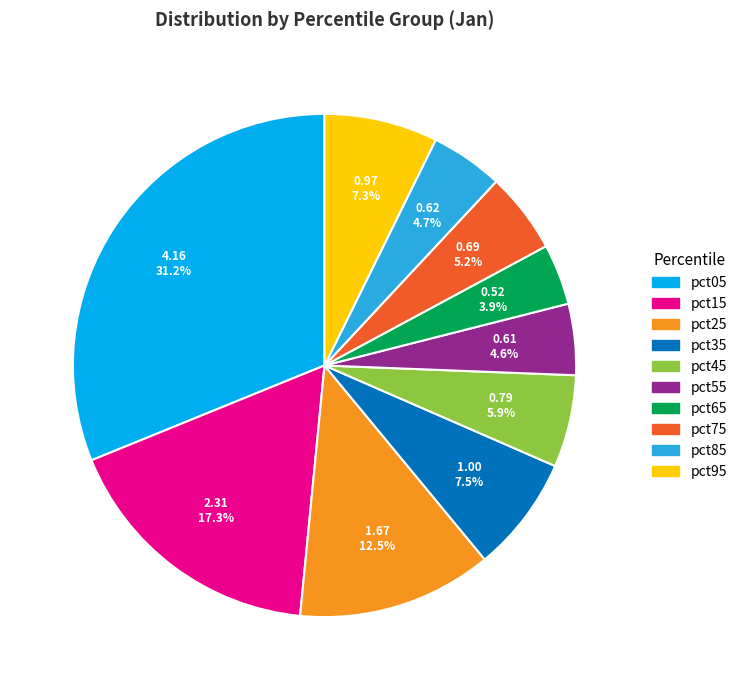

What percentage is the pct75 slice, to the nearest percent?

5%